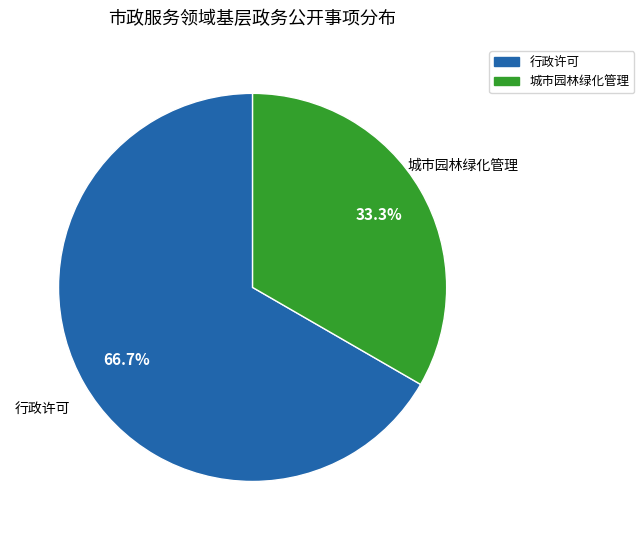

What portion of the pie excludes 城市园林绿化管理?

66.7%